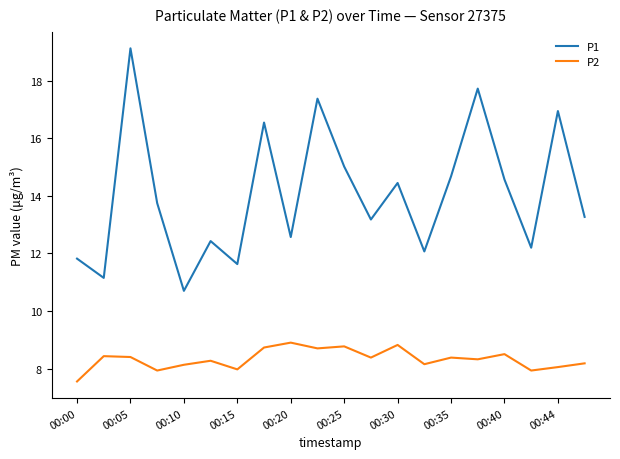

Which series has the largest total across all categories?

P1